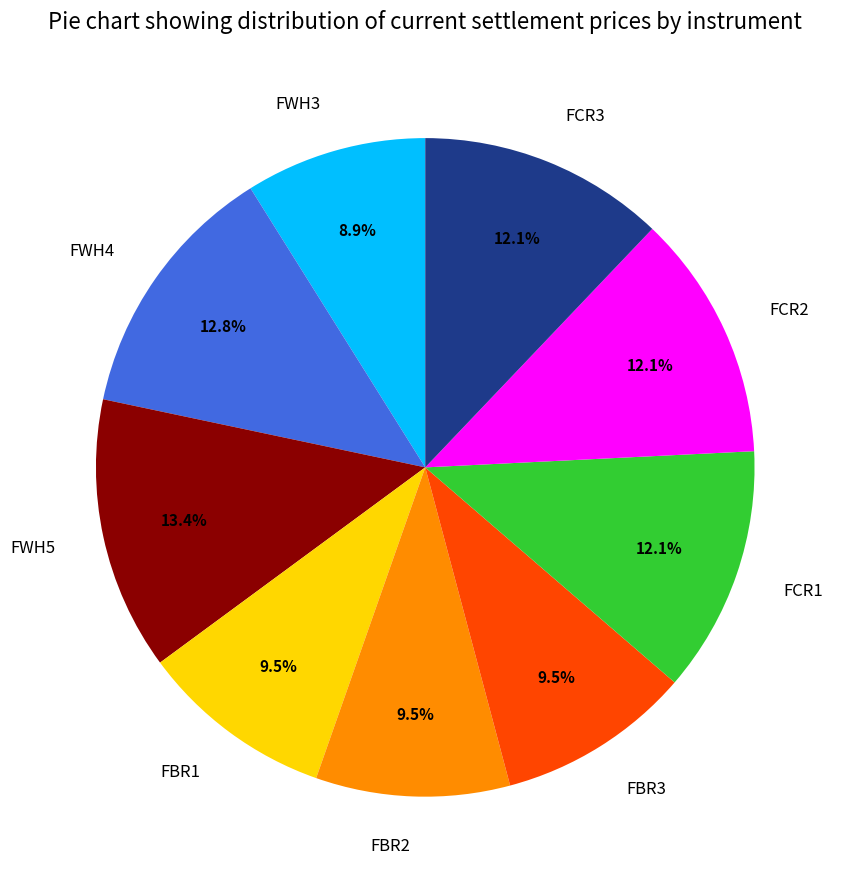

To the nearest percent, what is the average slice percentage?

11%